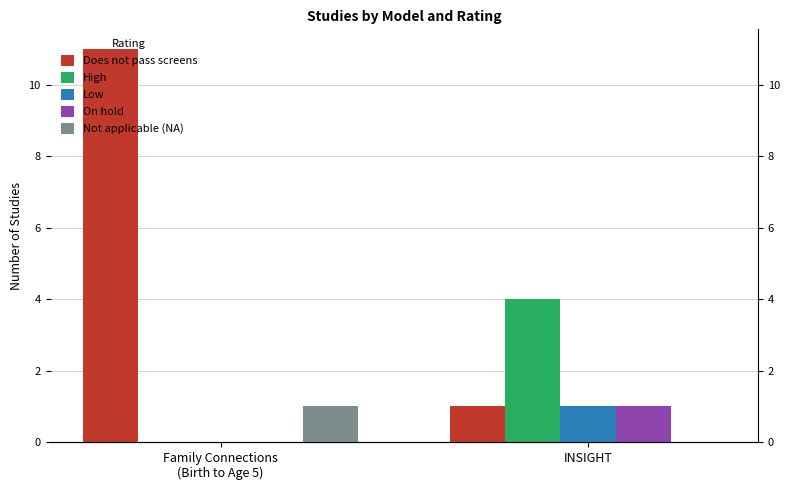

Is the value of On hold at INSIGHT greater than the value of Not applicable (NA) at Family Connections
(Birth to Age 5)?

No